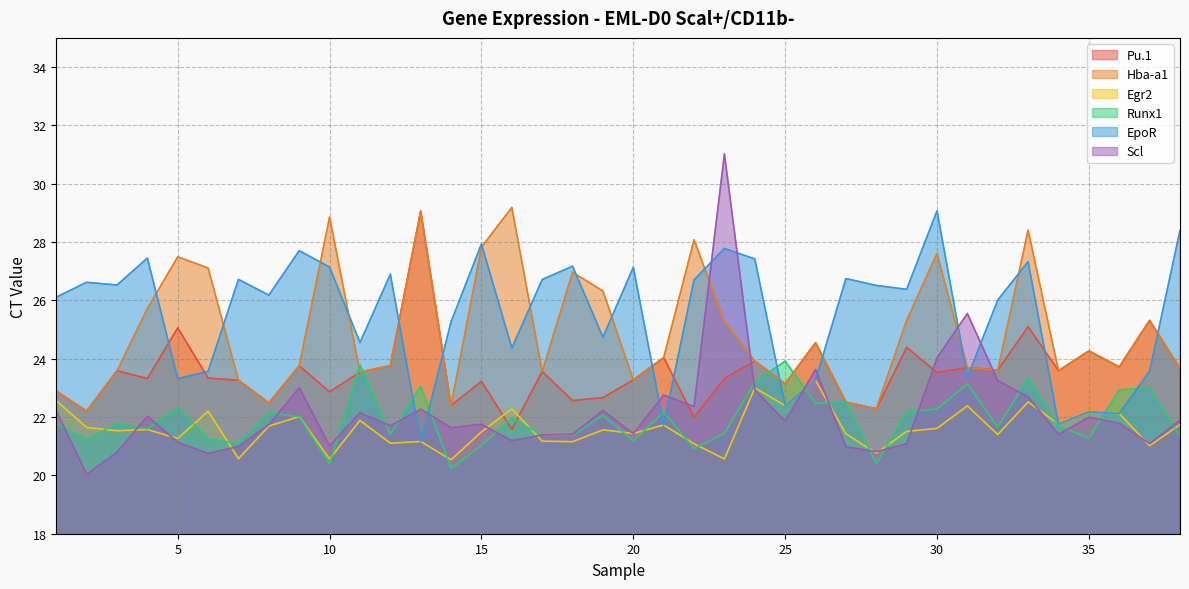

True or false: Pu.1 and Runx1 intersect in this chart.

True